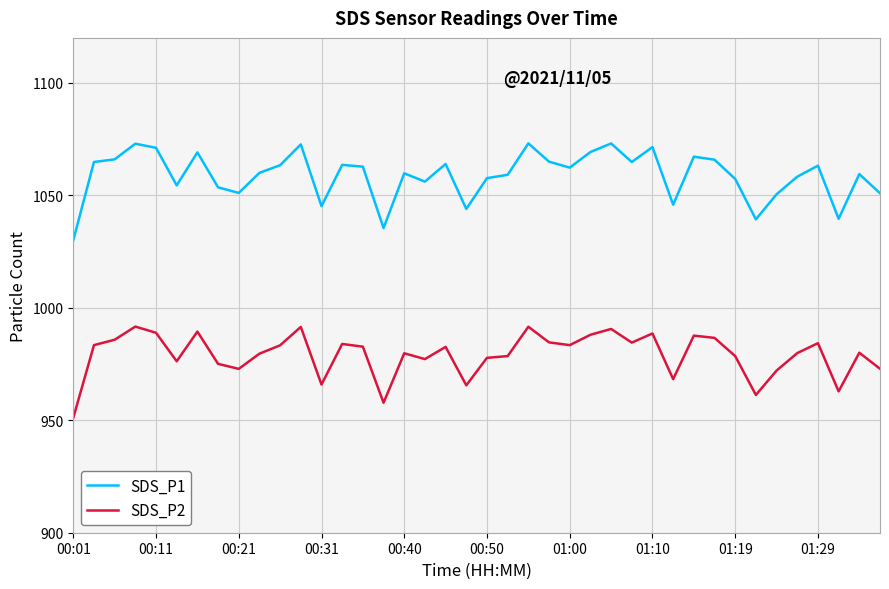

True or false: SDS_P2 and SDS_P1 intersect in this chart.

False